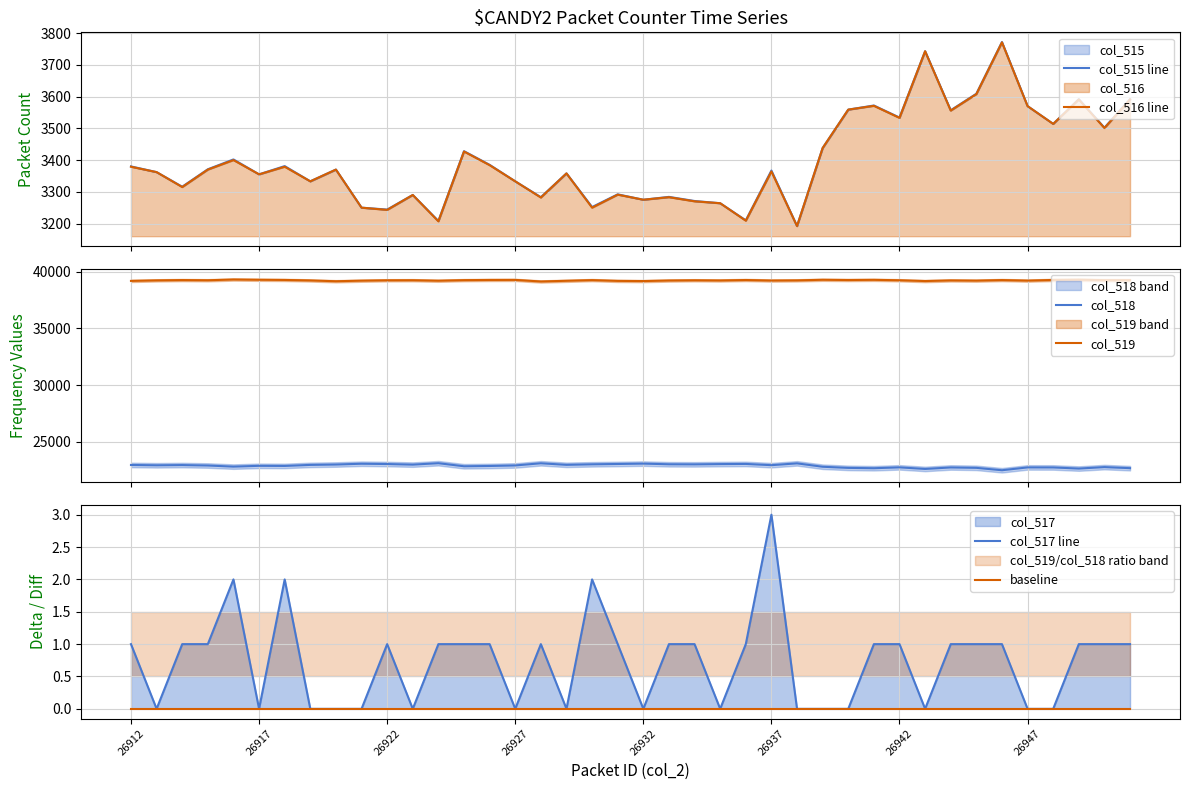

What is the difference between the col_518 values at 19 and 28?

344